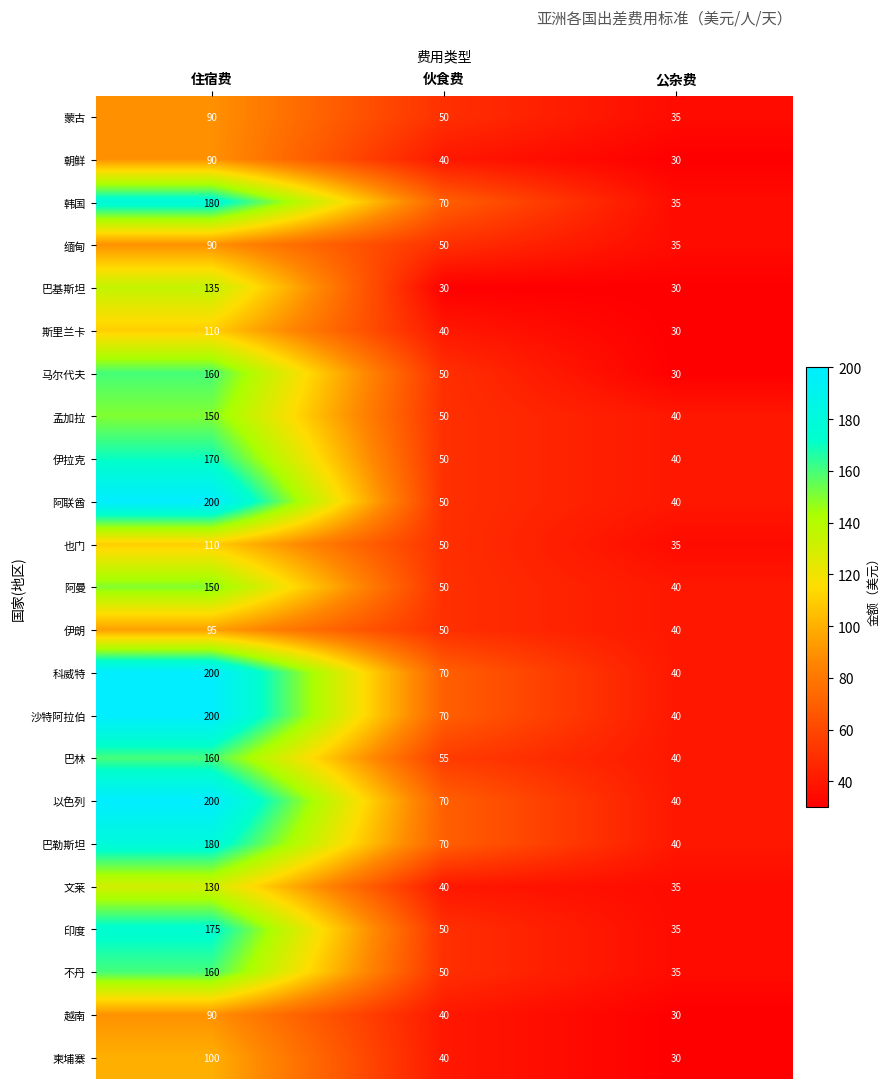

The value of 柬埔寨 at 公杂费 is 30. True or false?

True